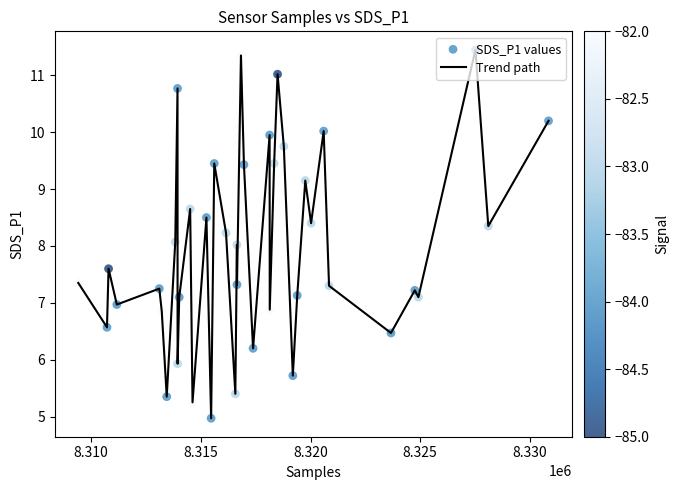

What is the difference between the maximum and minimum values?

6.5